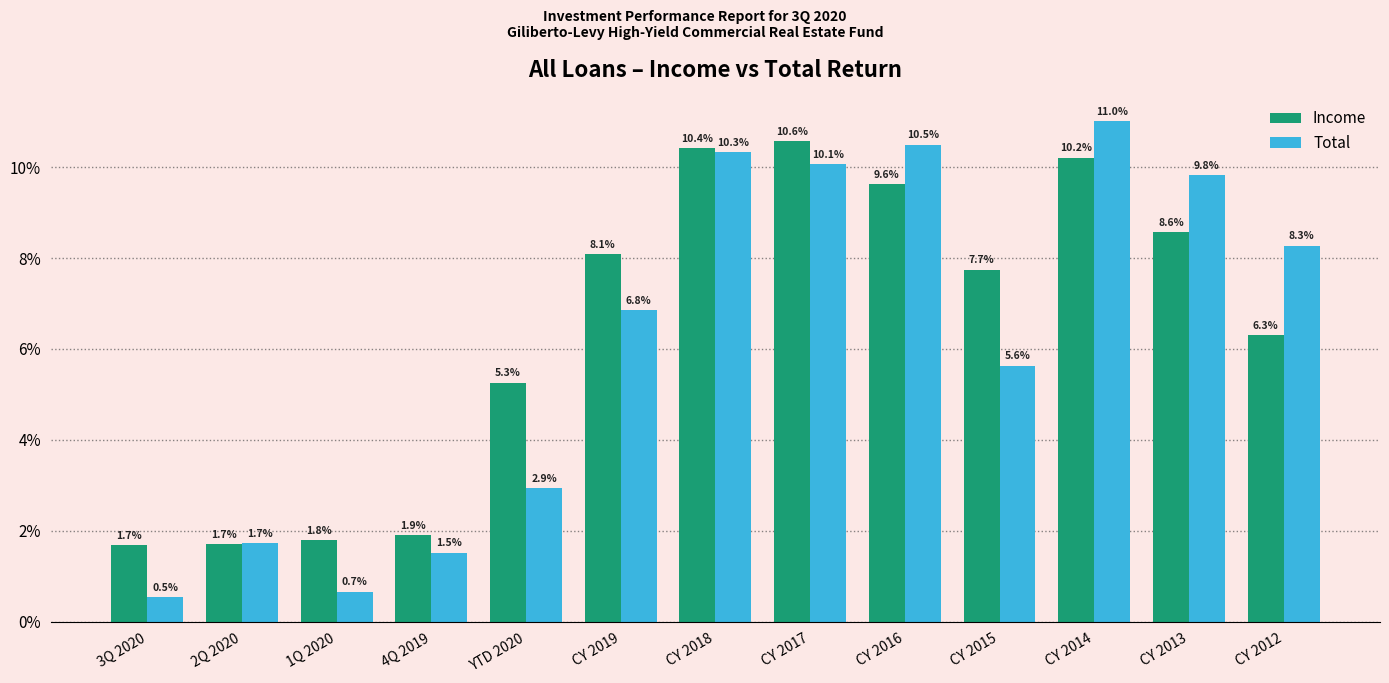

At which category is the sum across all series the highest?

CY 2014